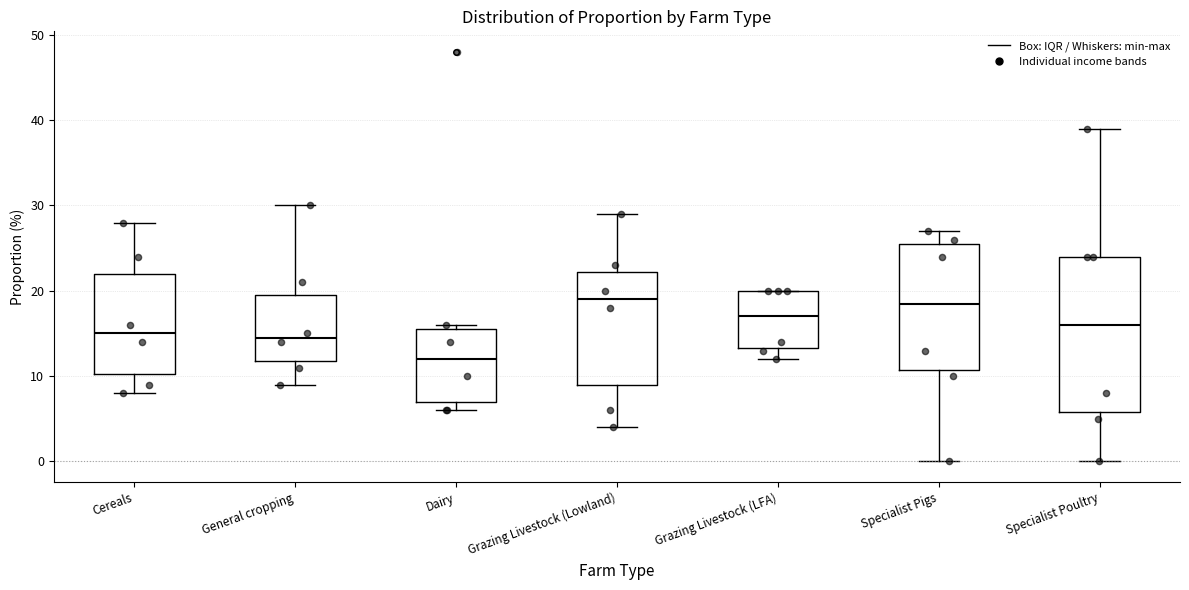

Where does the median line of the box for Cereals sit on the y-axis? The values are not printed on the chart, so give them approximately, as read against the axis.

15